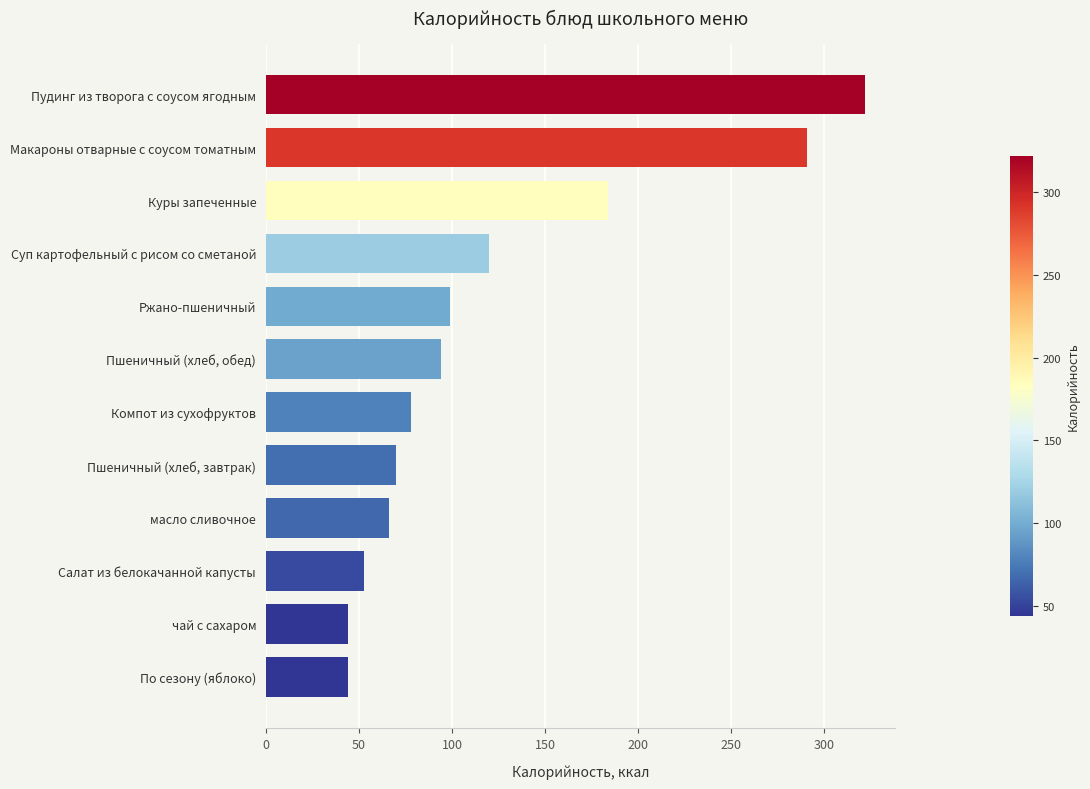

Reading bottom to top, transcribe all the data shown in this chart.

44	44	53	66	70	78	94	99	120	184	291	322